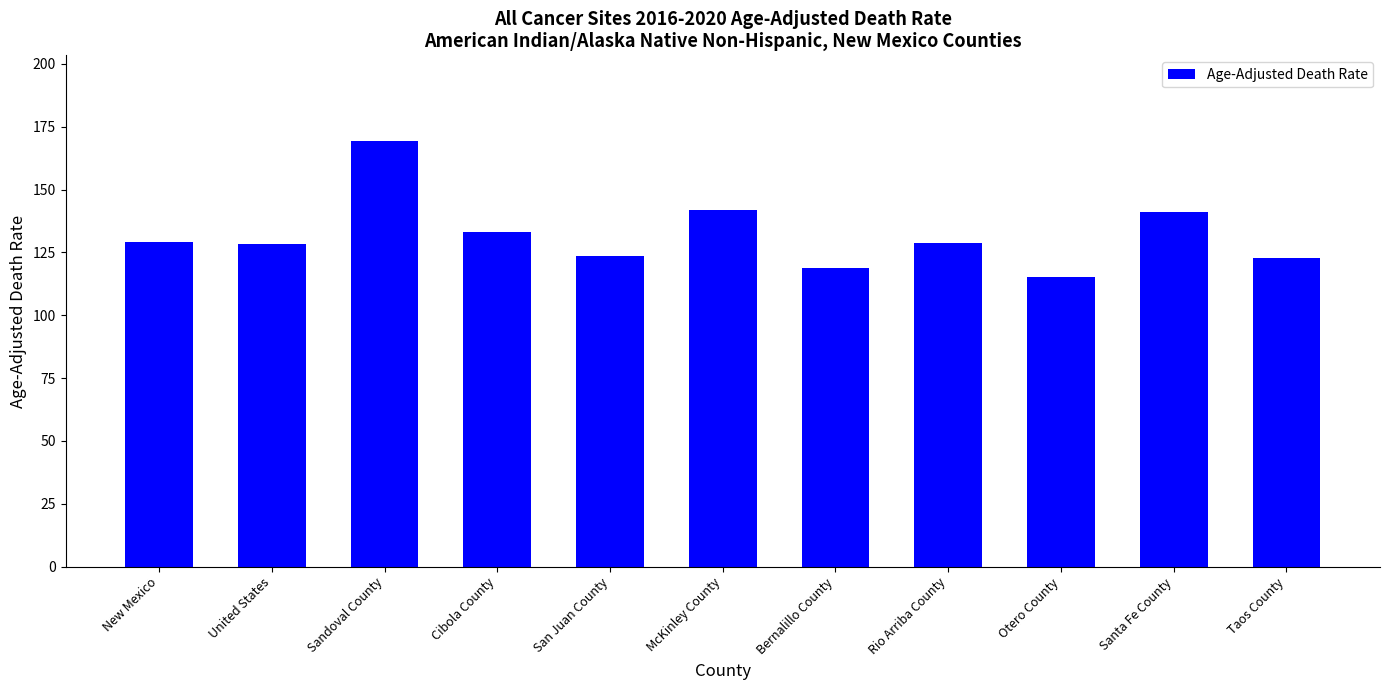

What is the difference between the second highest and minimum values?

26.5